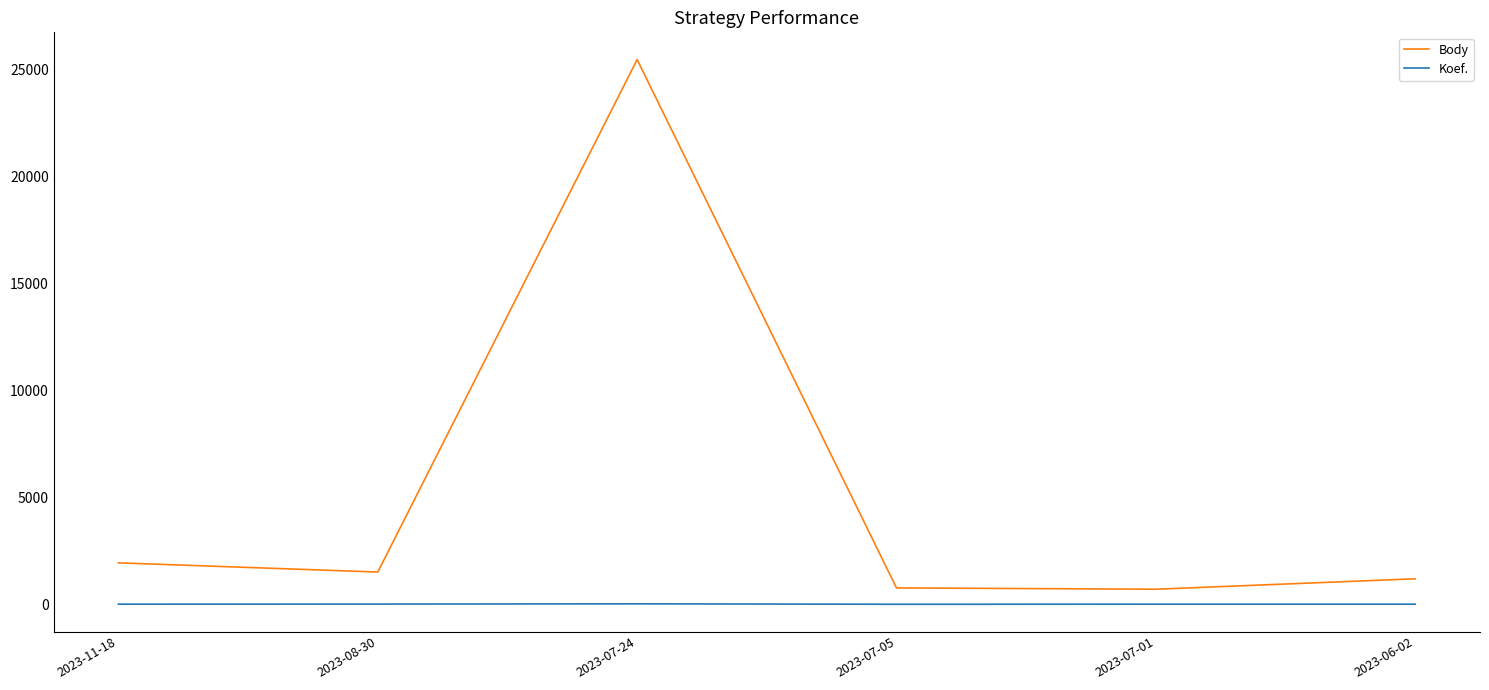

Which series changed the most between 2023-08-30 and 2023-07-24?

Body